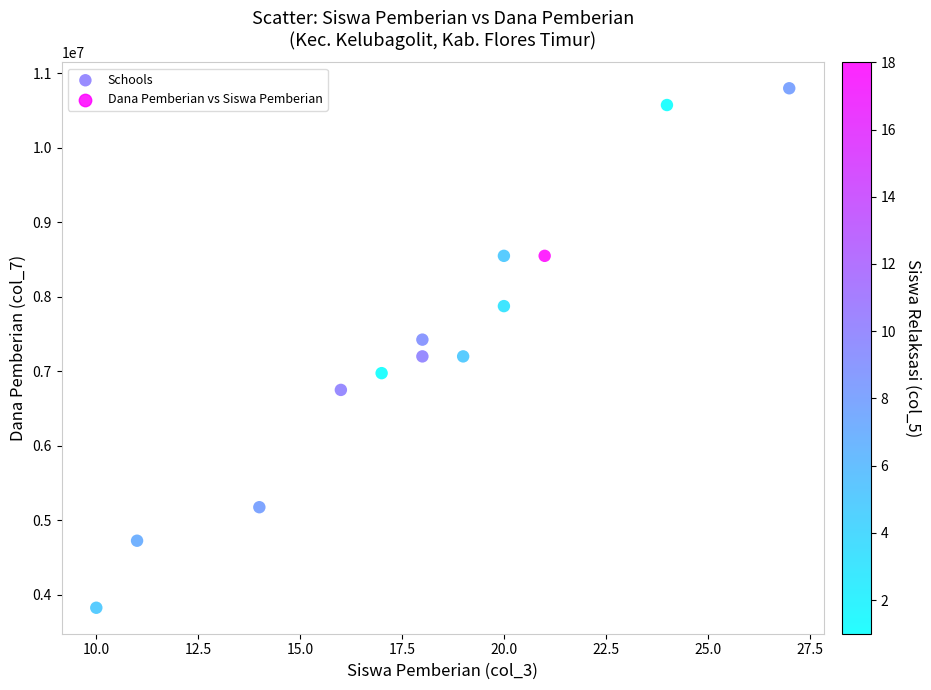

What is the range of Y values (max minus min)?

6975000